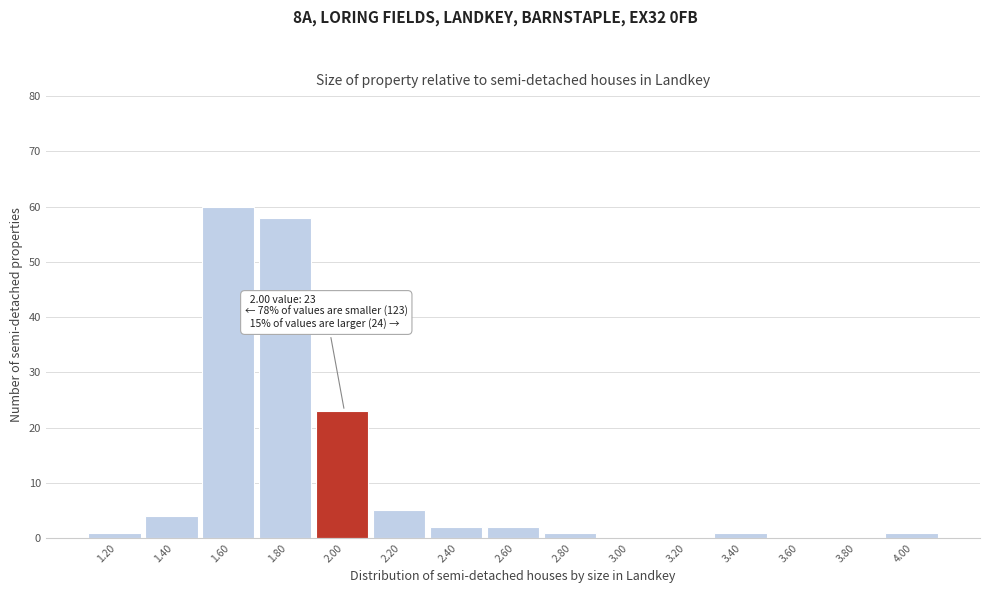

Reading right to left, what are all the values shown in this chart?

4.00=1	3.80=0	3.60=0	3.40=1	3.20=0	3.00=0	2.80=1	2.60=2	2.40=2	2.20=5	2.00=23	1.80=58	1.60=60	1.40=4	1.20=1